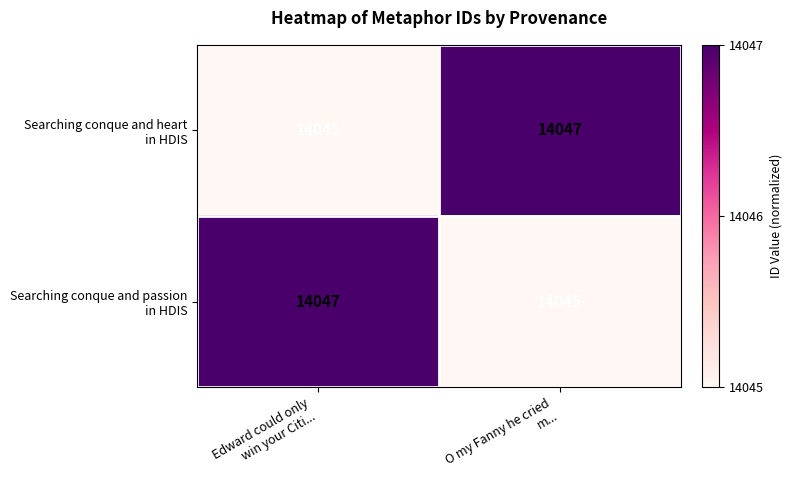

What is the maximum value shown in the chart?

14047